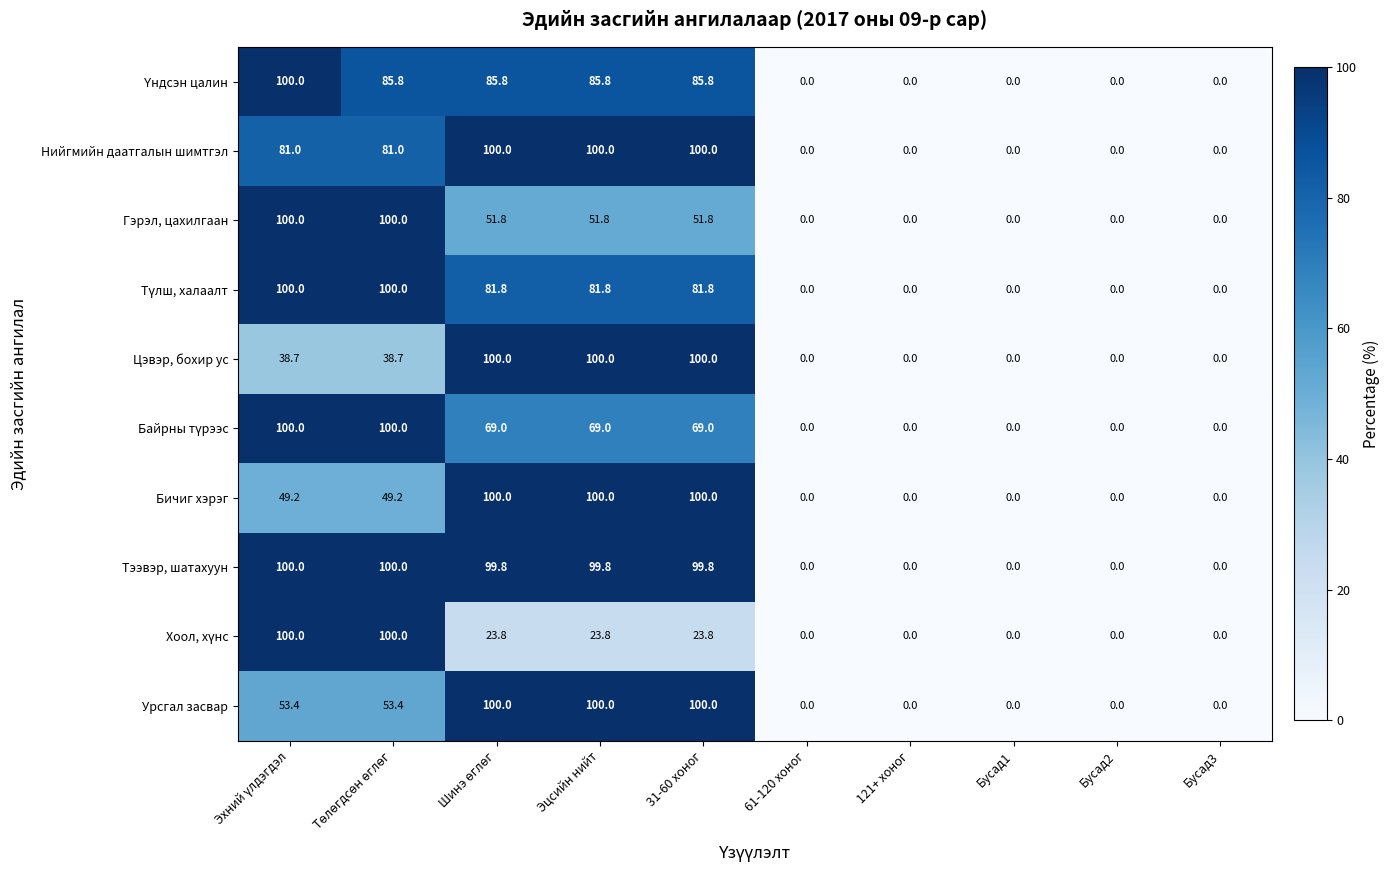

At how many categories does at least one series exceed 86?

5